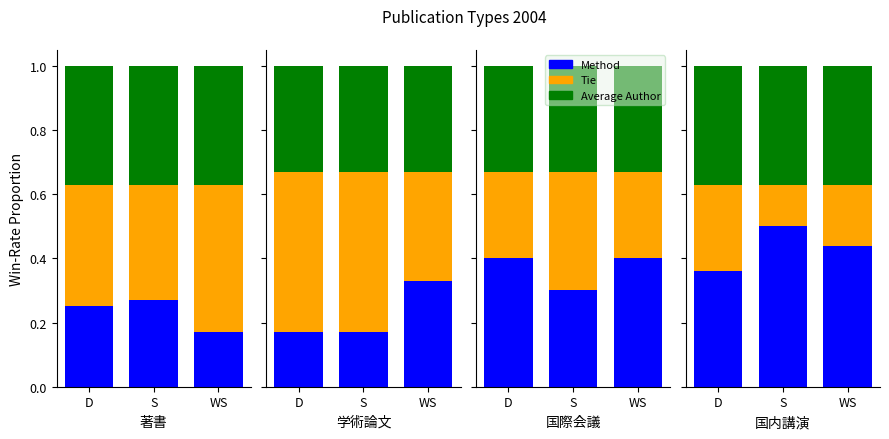

Is the value of Tie at 国際会議 greater than the value of Method at 国内講演発表?

No